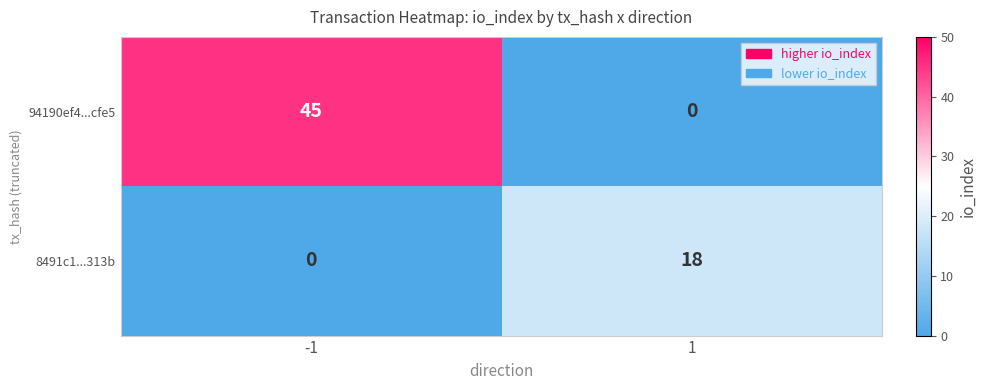

Read the 8491c1...313b value at 1, to the nearest 10.

20